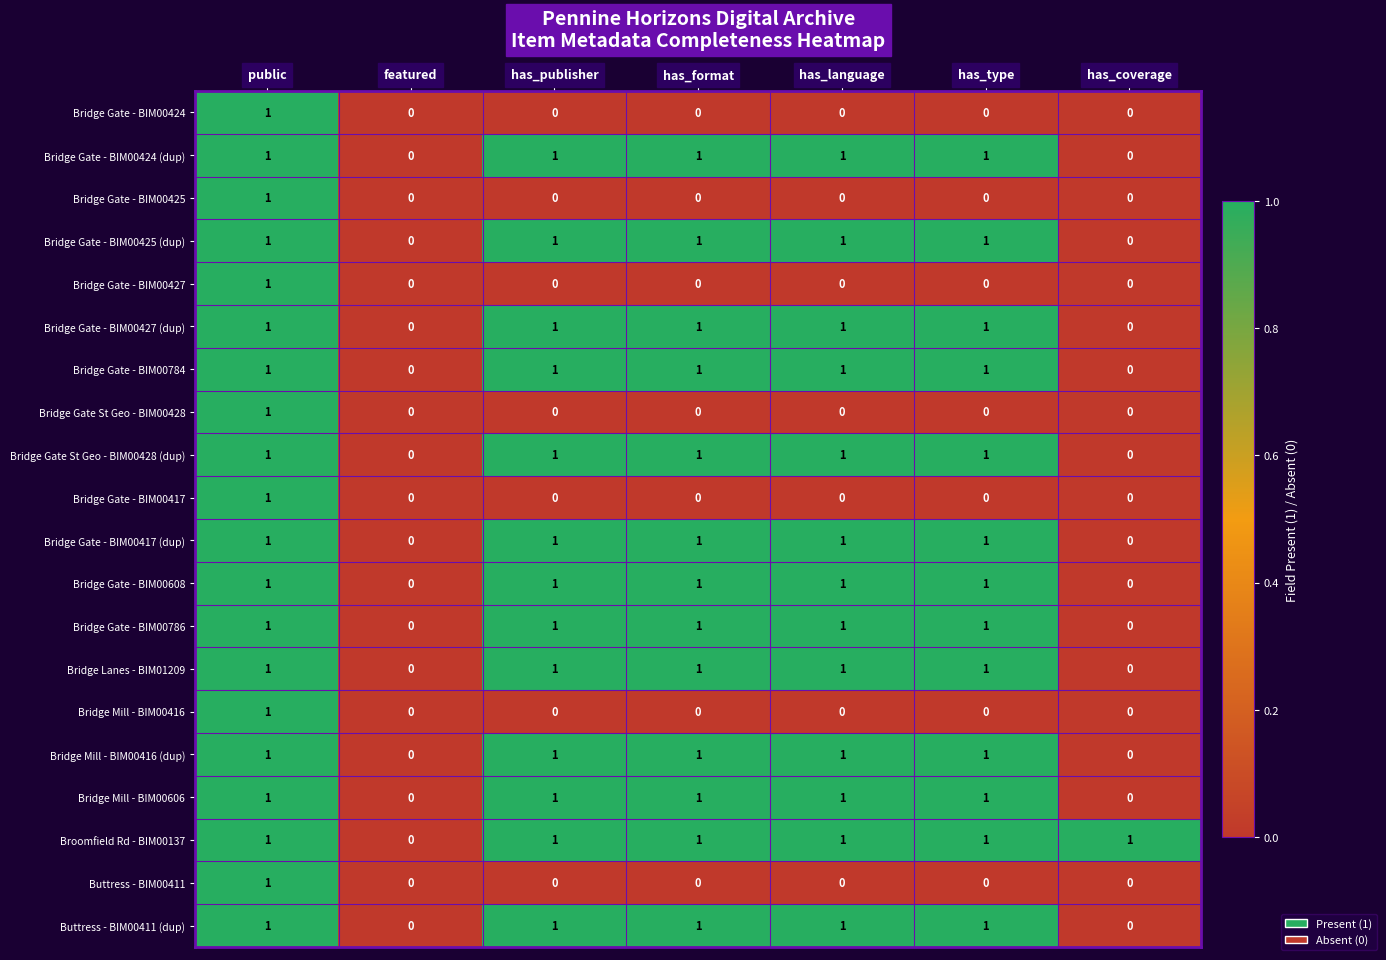

True or false: Bridge Gate - BIM00424 has a value of 0 at has_format.

True